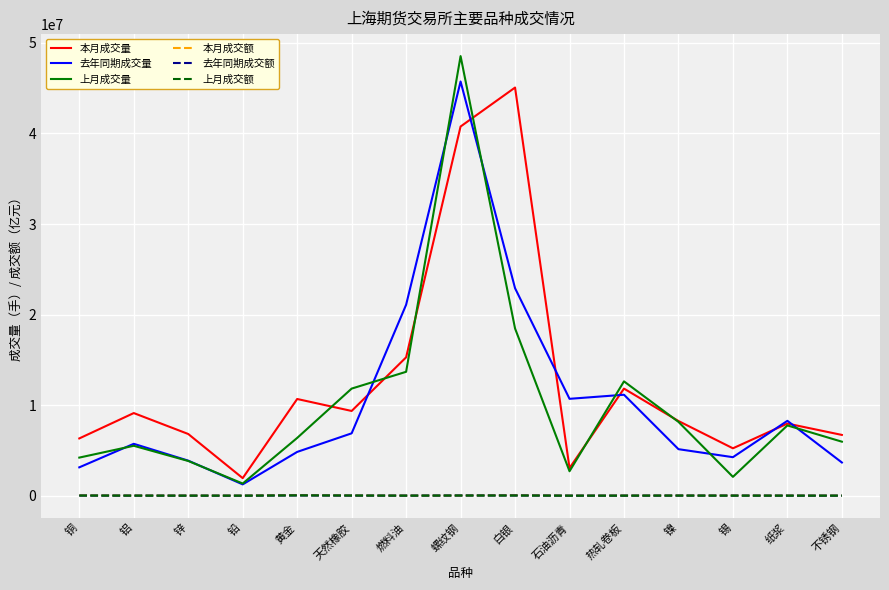

Which series has the widest spread of values?

上月成交量